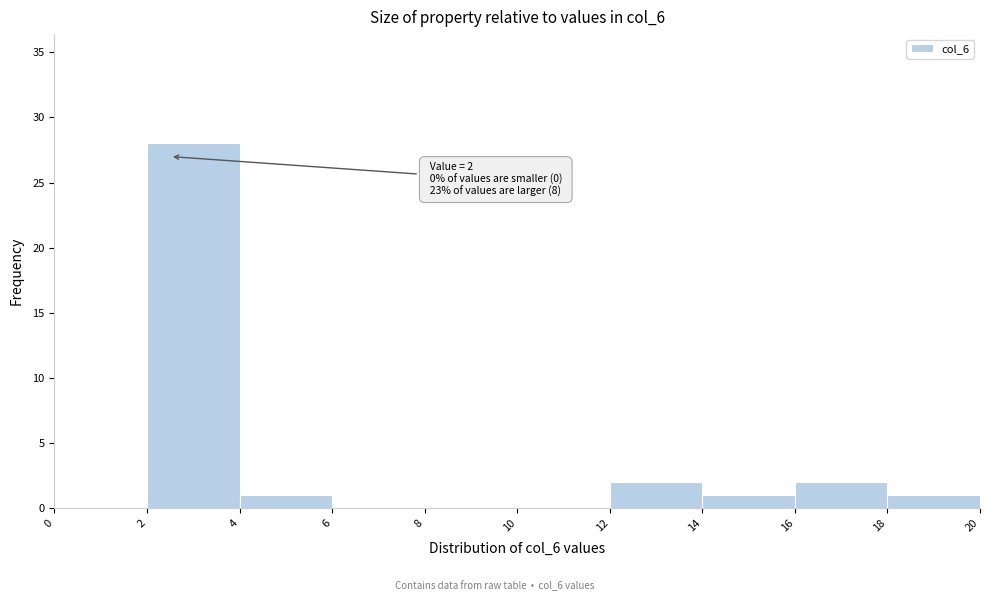

Over which range of the x-axis is the bar tallest?

2 to 4